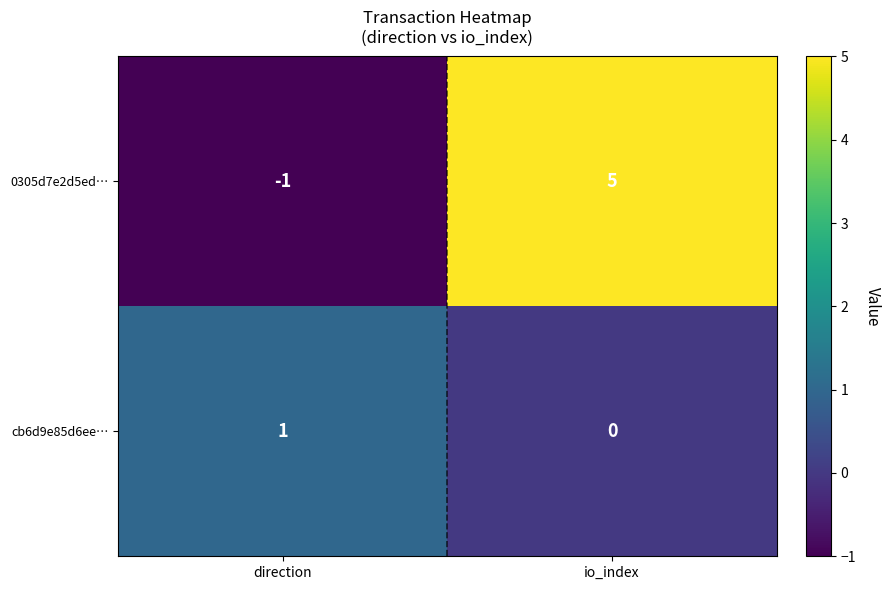

What is the difference between the 0305d7e2d5ed… values at direction and io_index?

6